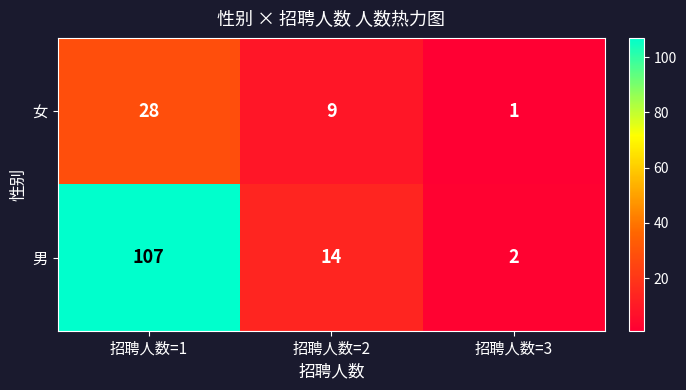

True or false: 男 has a value of 2 at 招聘人数=3.

True